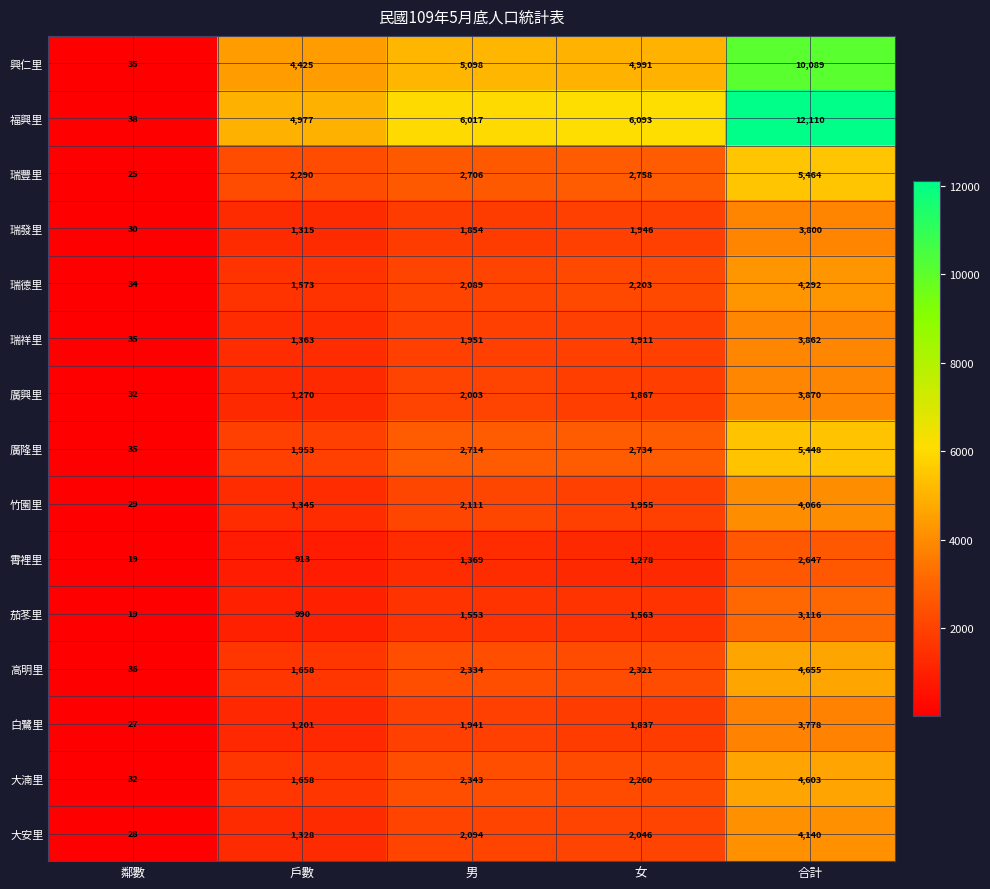

What is the sum of the 瑞祥里 values at 合計 and 戶數?

5225